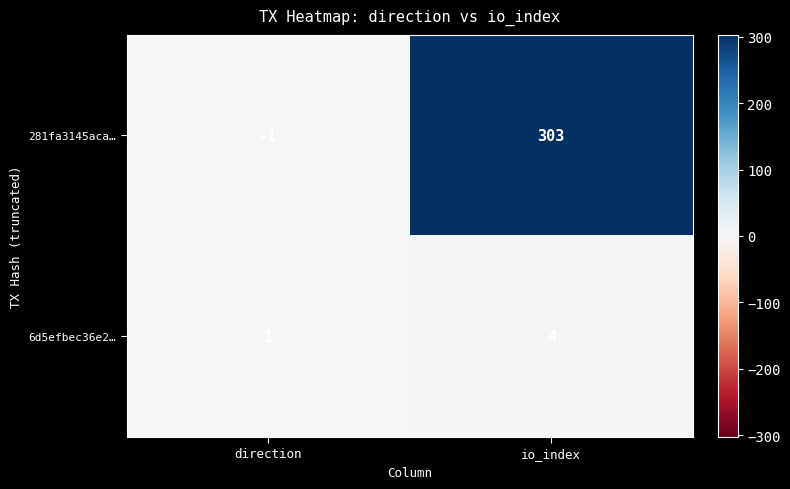

Reading right to left, extract all data points from this chart.

281fa3145aca…: 303	-1
6d5efbec36e2…: 4	1